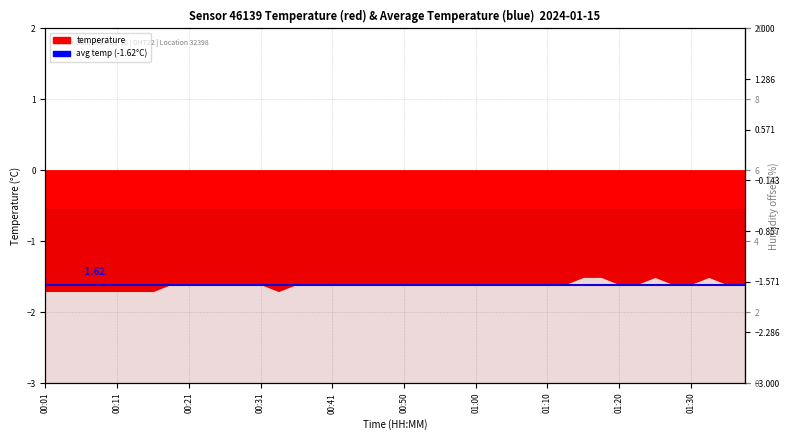

At which category does the chart reach its minimum across all series?

00:01